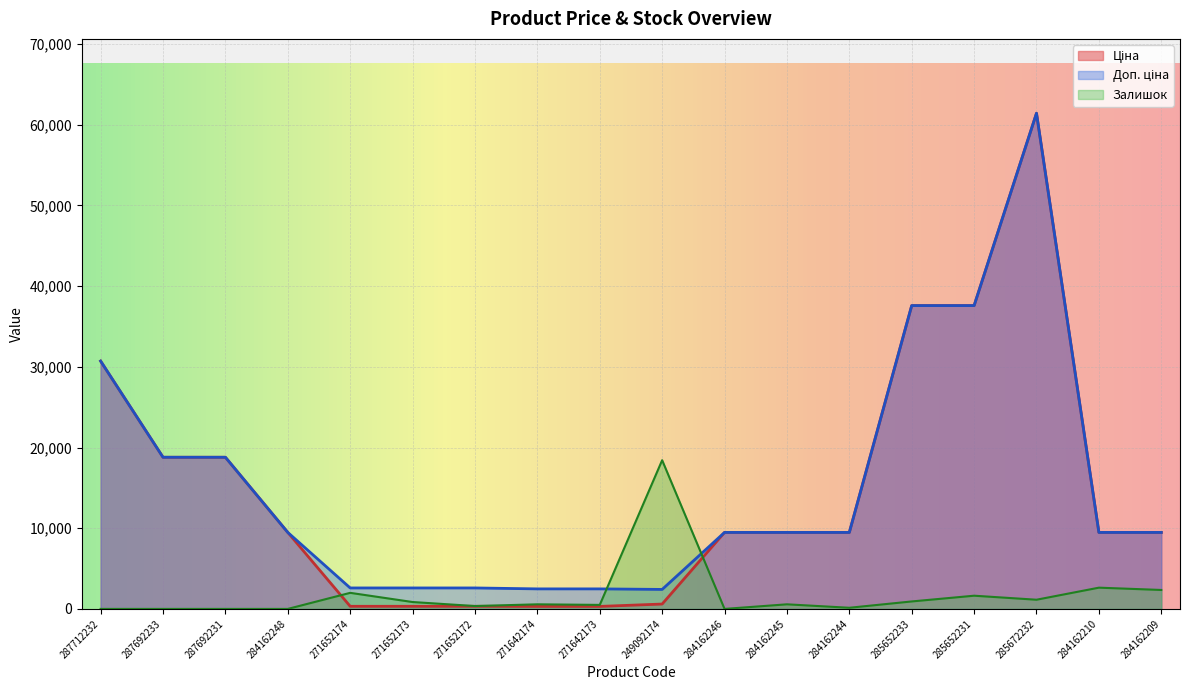

What is the approximate value of Залишок at 284162245?

569.3